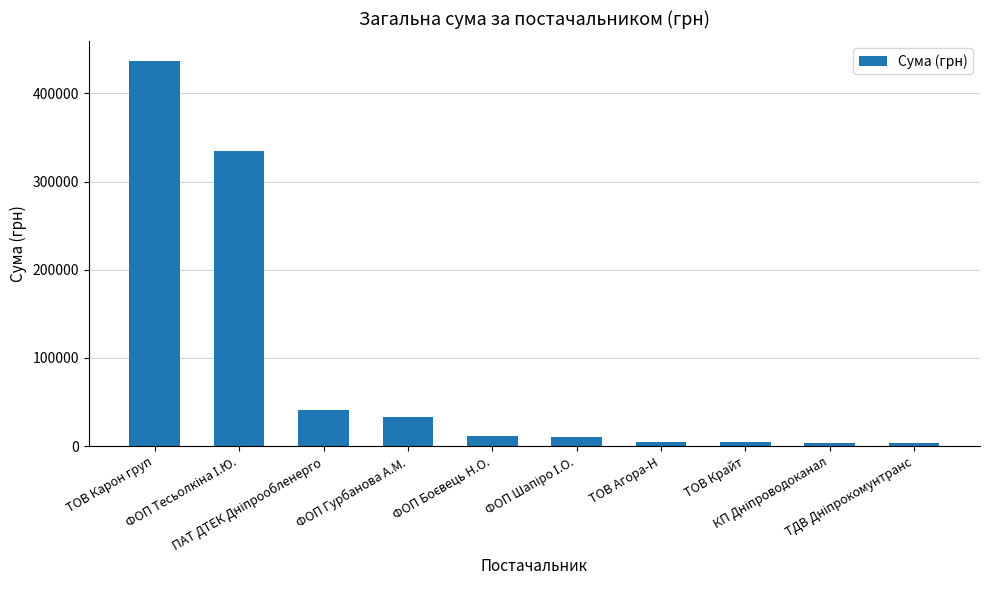

What is the maximum value shown in the chart?

437270.3